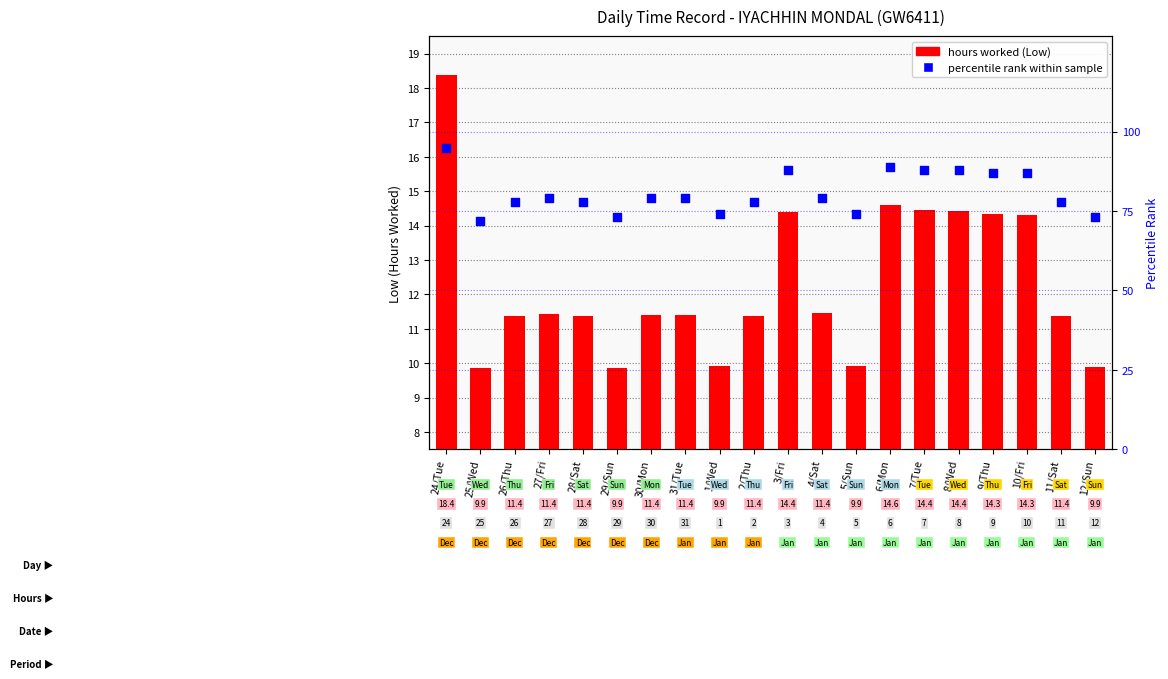

Is the value of hours worked (Low) at 29/Sun greater than the value of percentile rank within sample at 2/Thu?

No